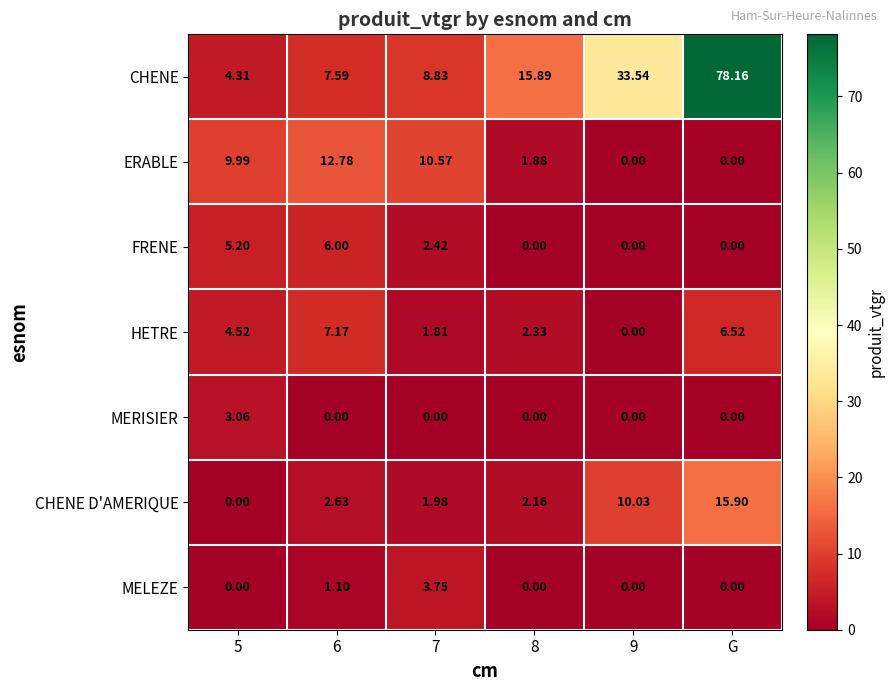

Which category has the highest value across all series?

G